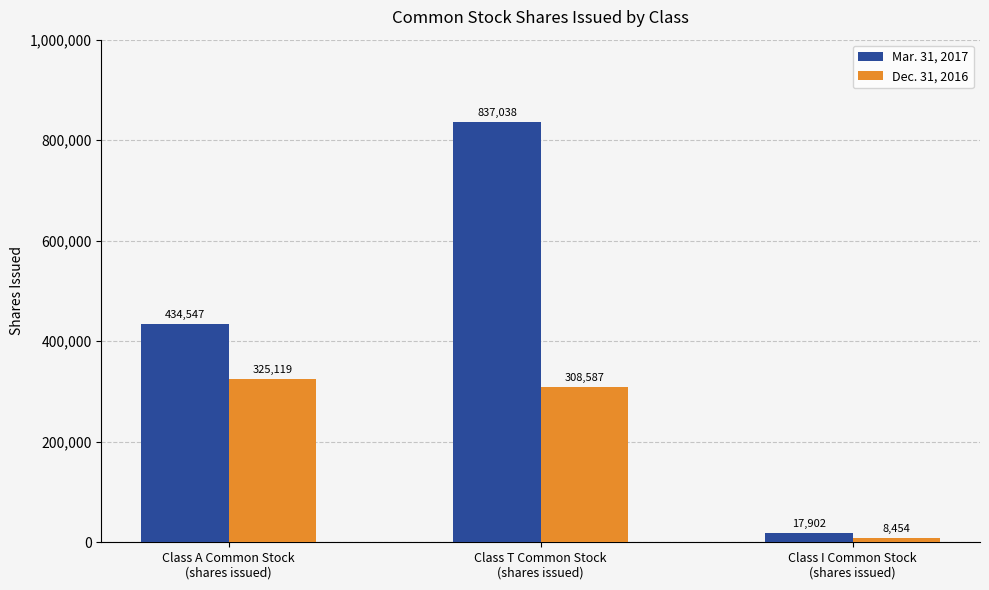

Which series changed the most between Class A Common Stock
(shares issued) and Class I Common Stock
(shares issued)?

Mar. 31, 2017